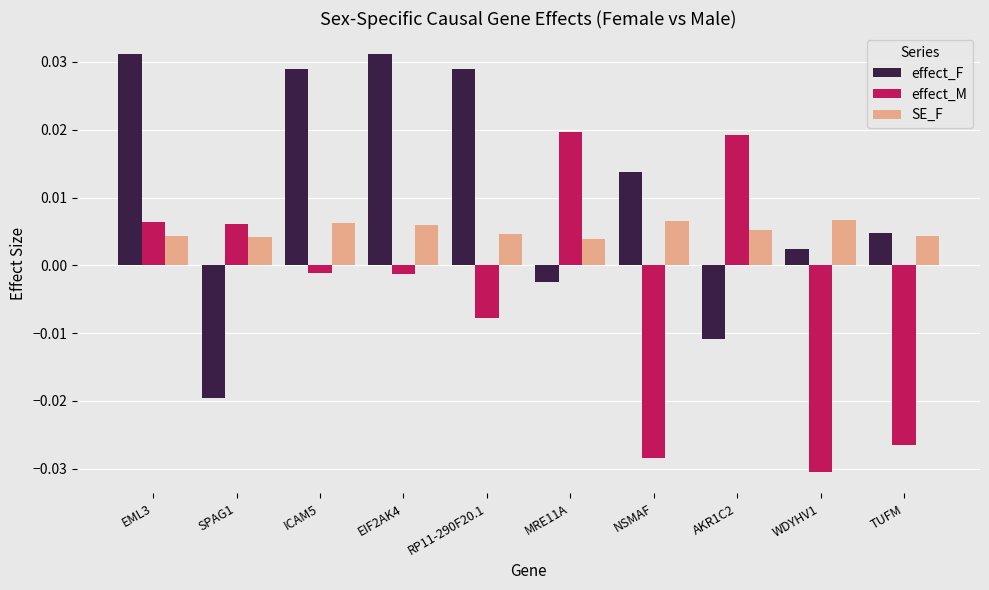

Which category has the lowest value in the effect_M series?

WDYHV1